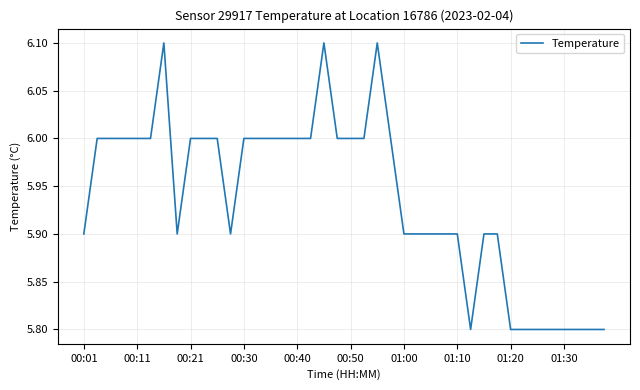

What is the greatest value displayed?

6.1